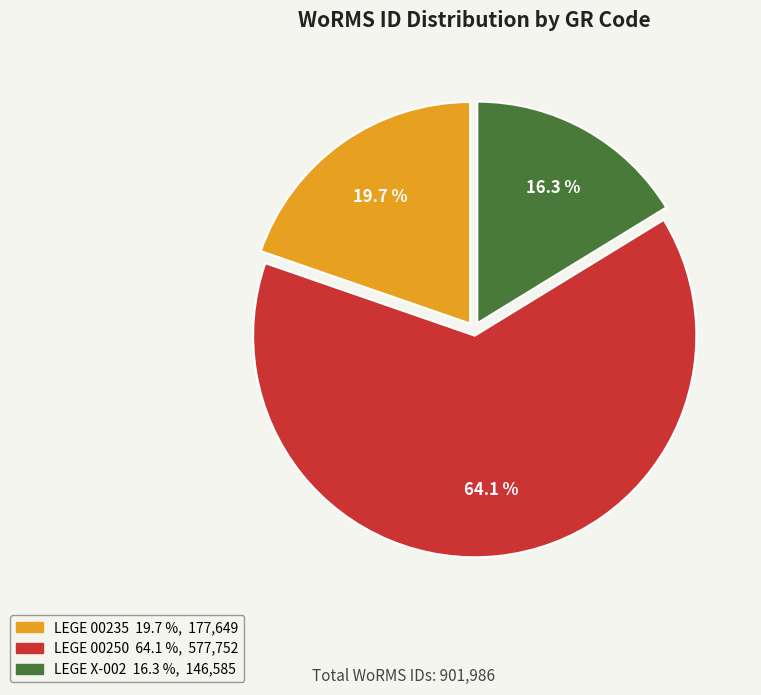

Between LEGE 00250 and LEGE 00235, which is larger?

LEGE 00250